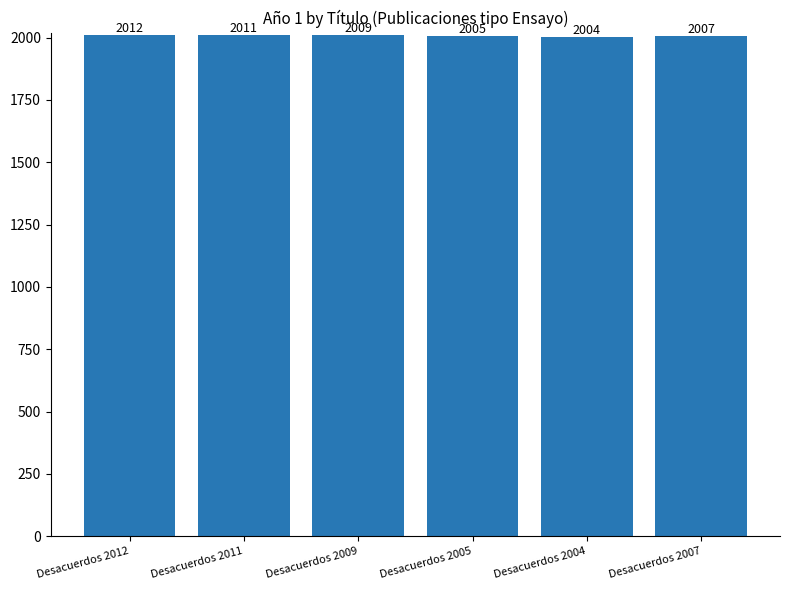

Reading left to right, extract all data points from this chart.

2012	2011	2009	2005	2004	2007